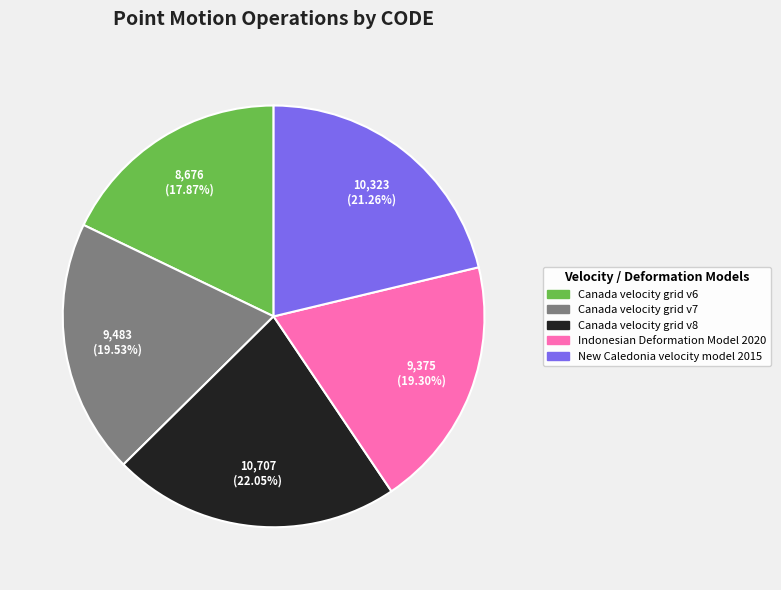

To the nearest percent, what is the average slice percentage?

20%